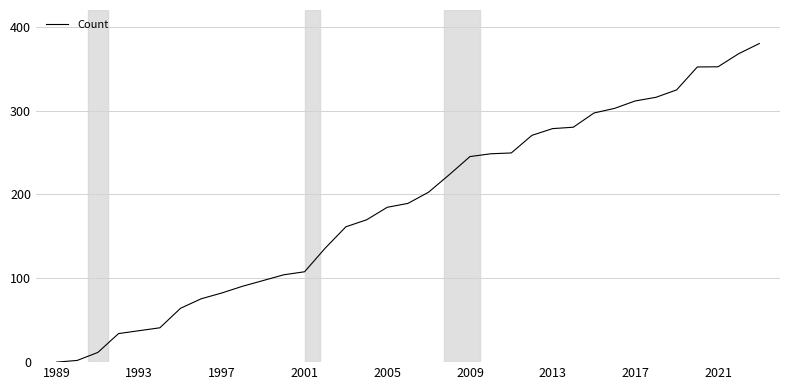

What is the greatest value displayed?

380.0